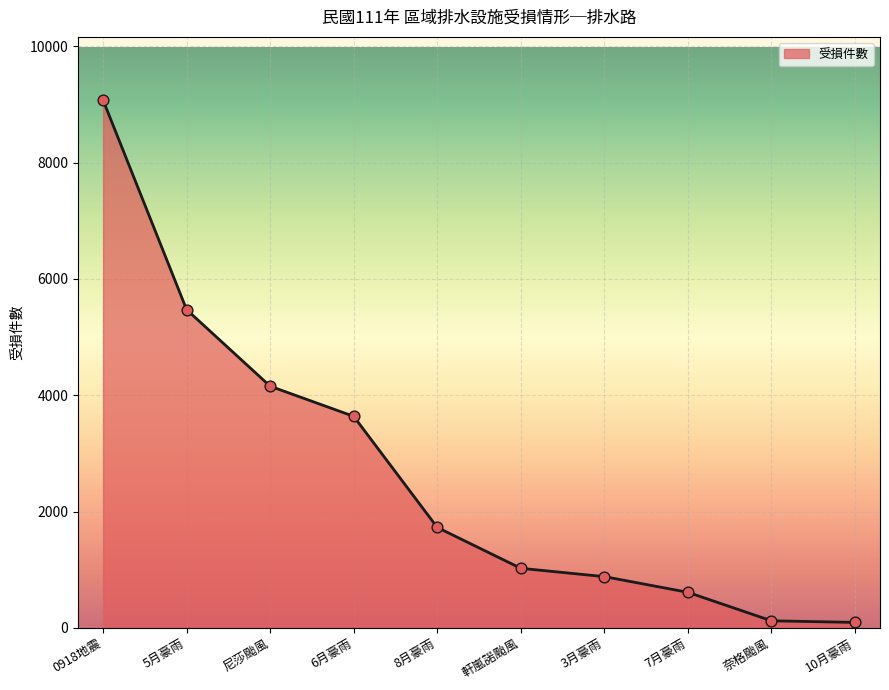

What is the change in value from 0918地震 to 3月豪雨?

-8195